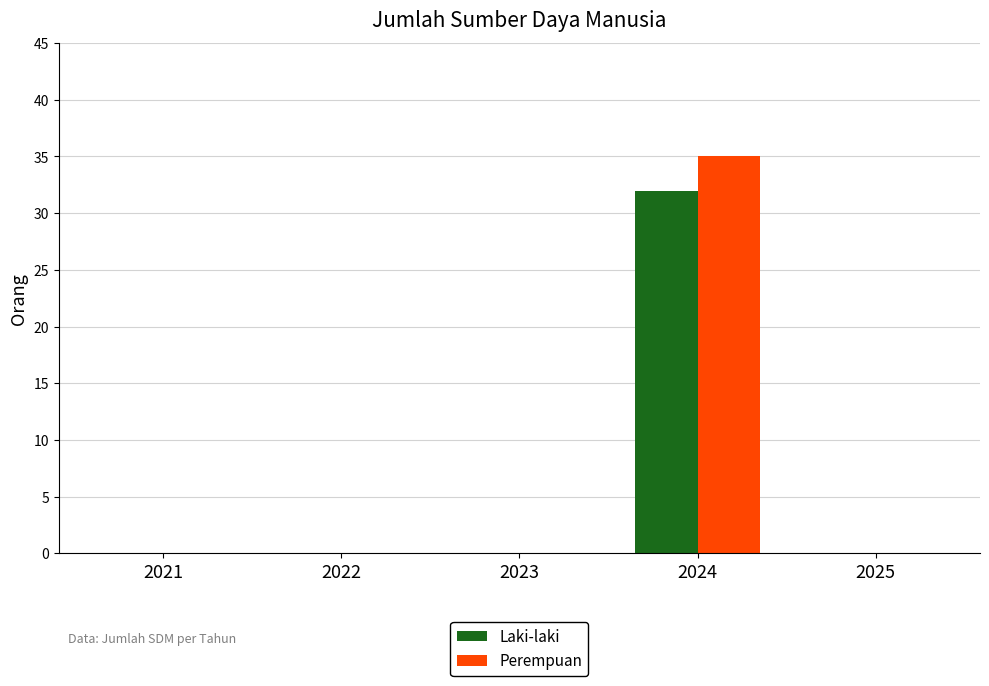

At which category does the chart reach its peak across all series?

2024